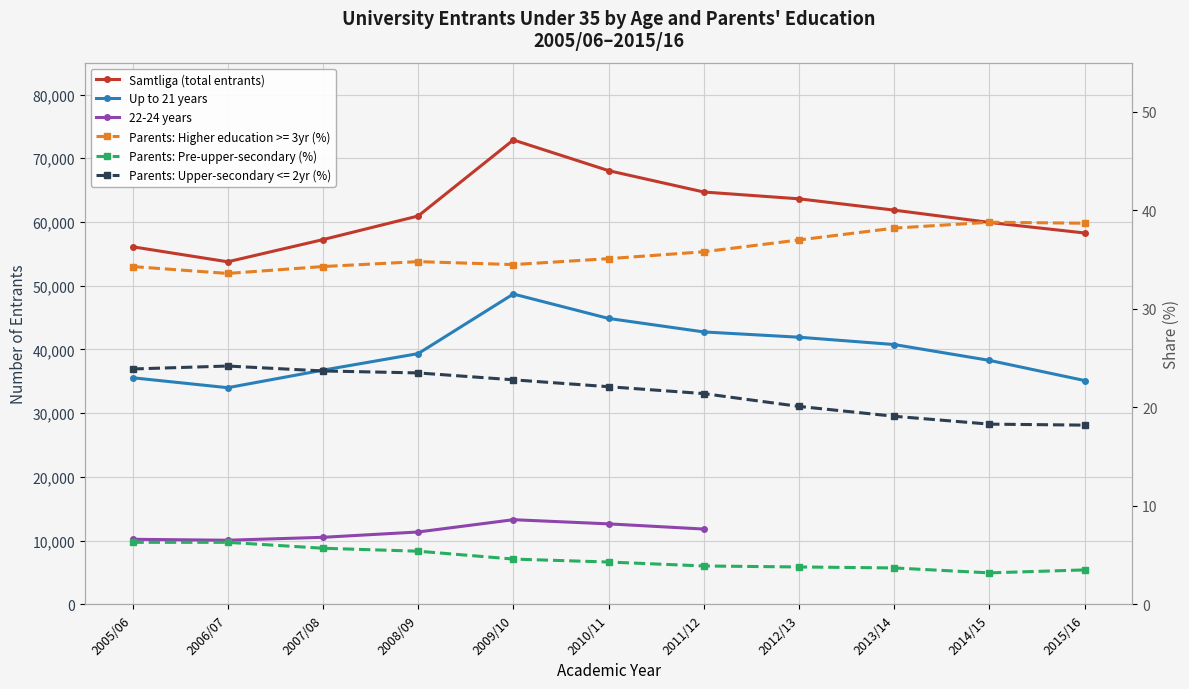

What is the average value of the Up to 21 years series?

39825.2